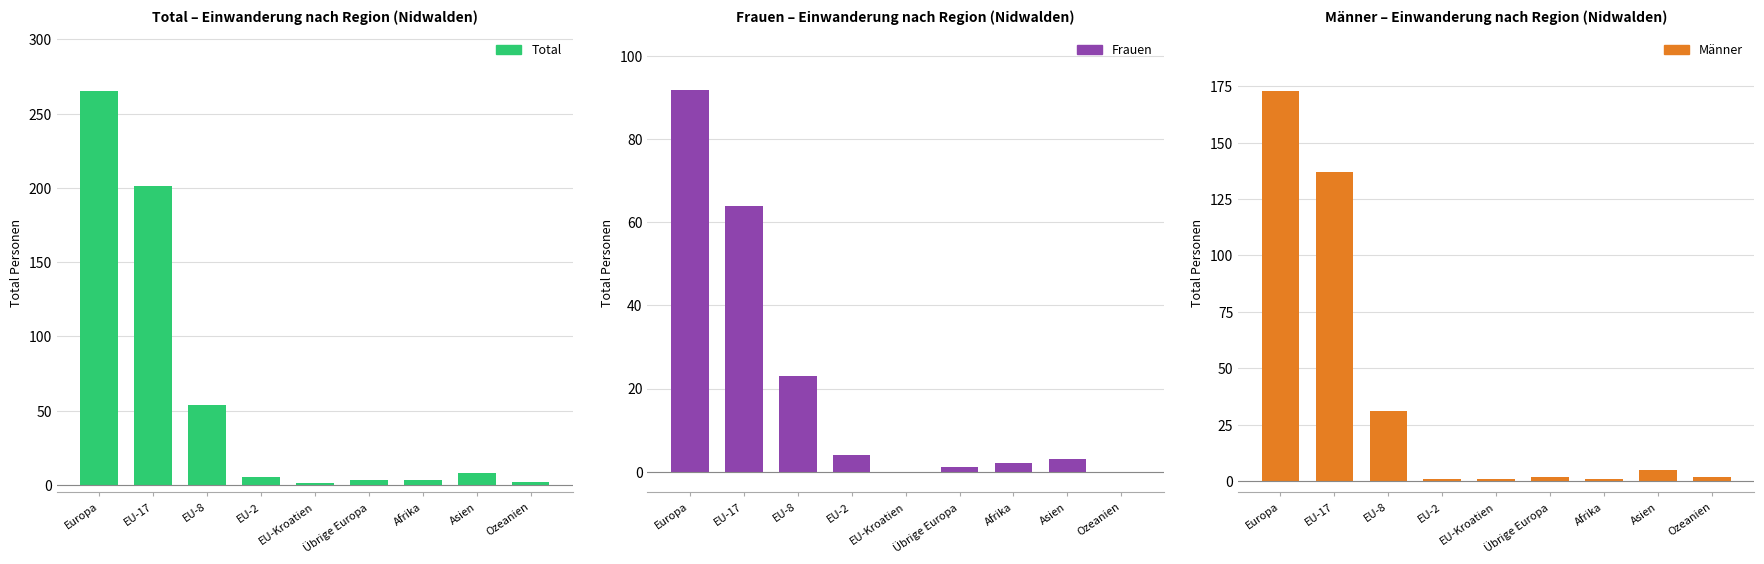

Rank the series by their maximum value, from lowest to highest.

Frauen, Männer, Total